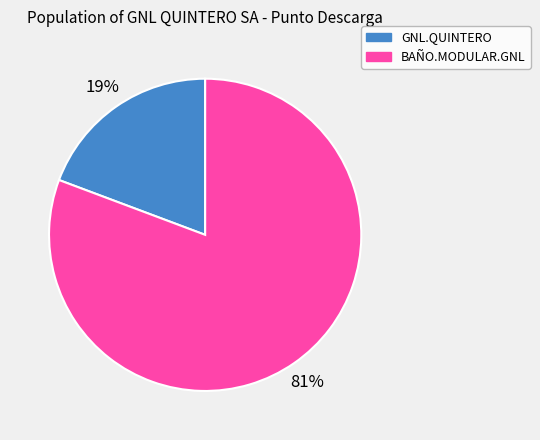

What is the largest slice in the pie chart?

BAÑO.MODULAR.GNL